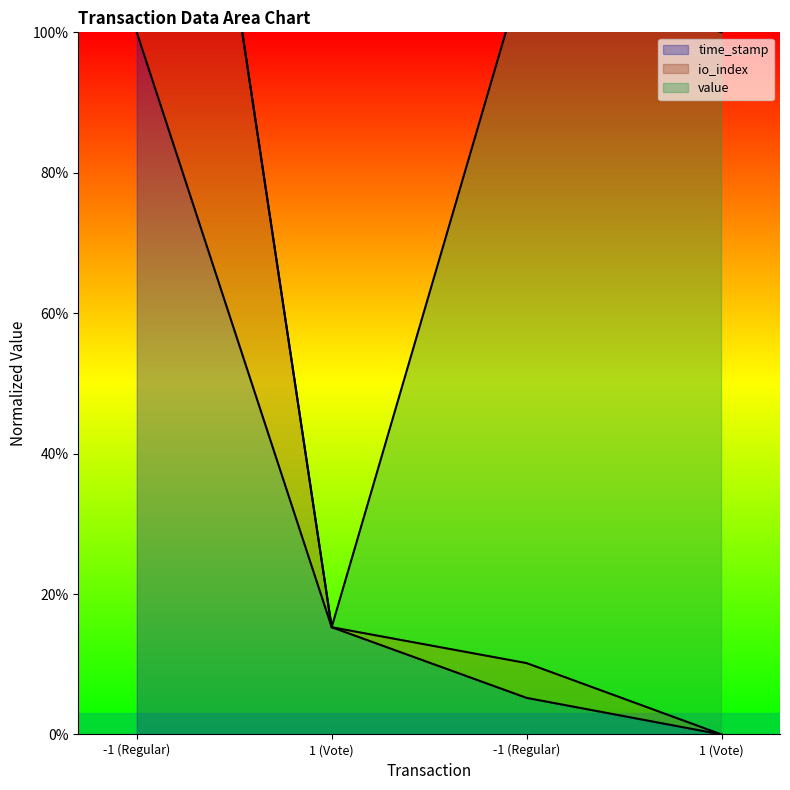

Rank the categories by time_stamp value from highest to lowest.

-1 (Regular), 1 (Vote), -1 (Regular), 1 (Vote)